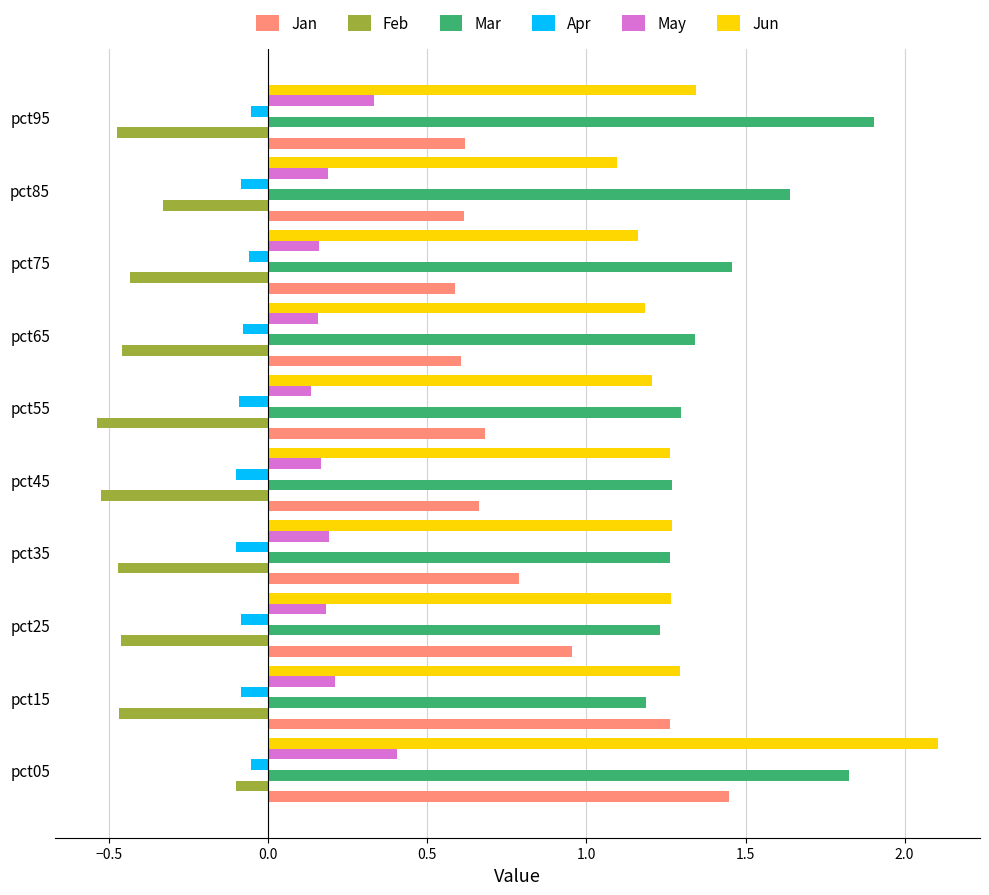

What is the sum of all Mar values?

14.4